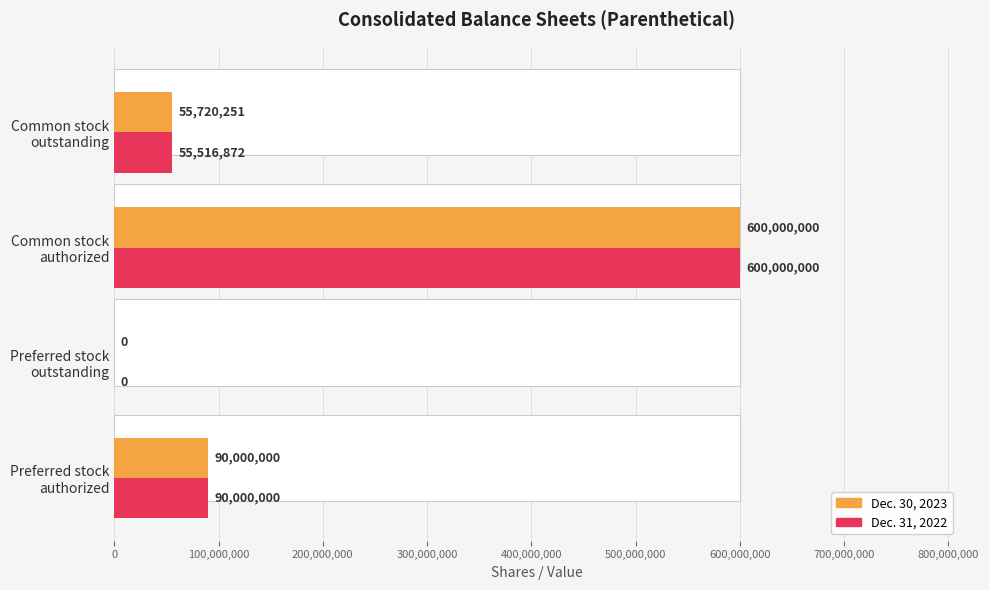

At how many categories does at least one series exceed 569515966?

1